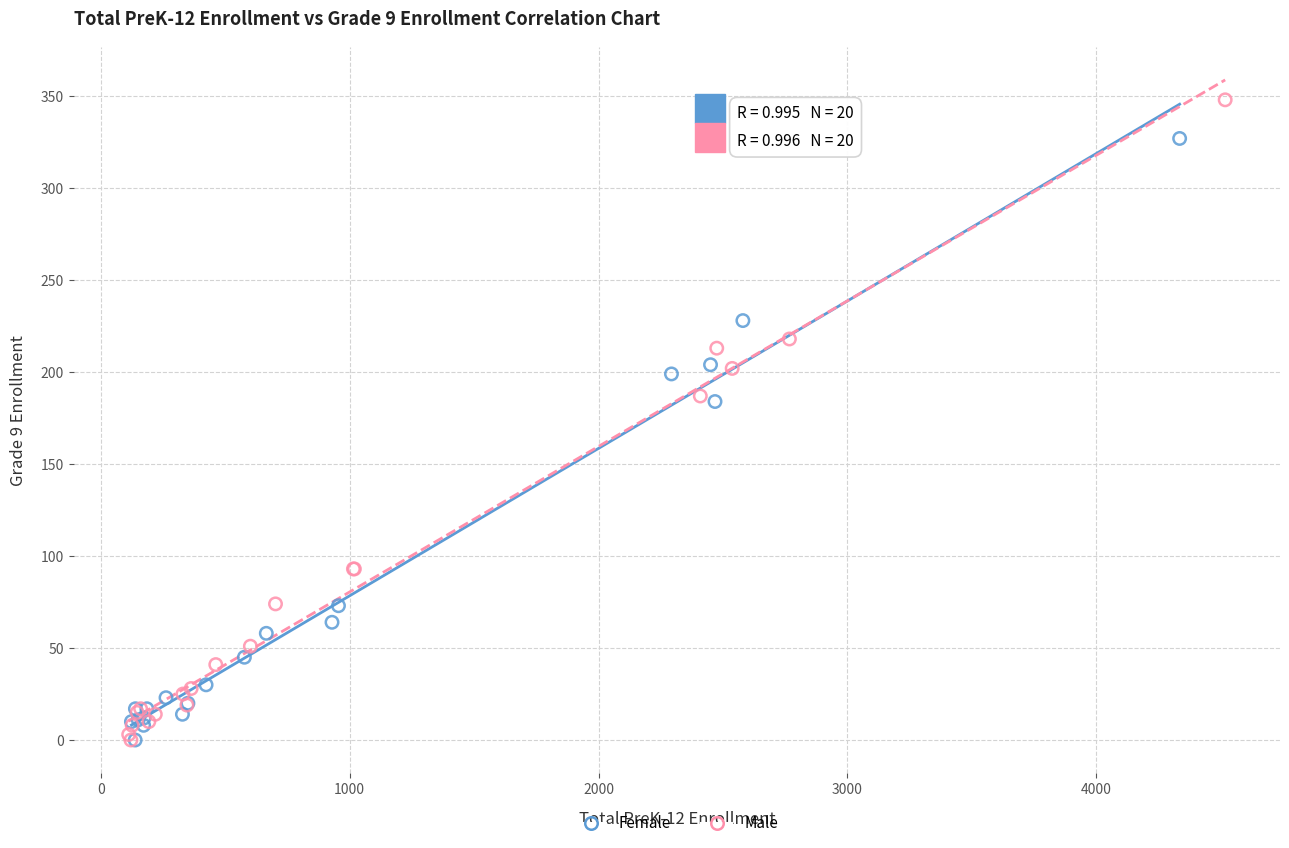

Which series contains the highest Y value?

Male